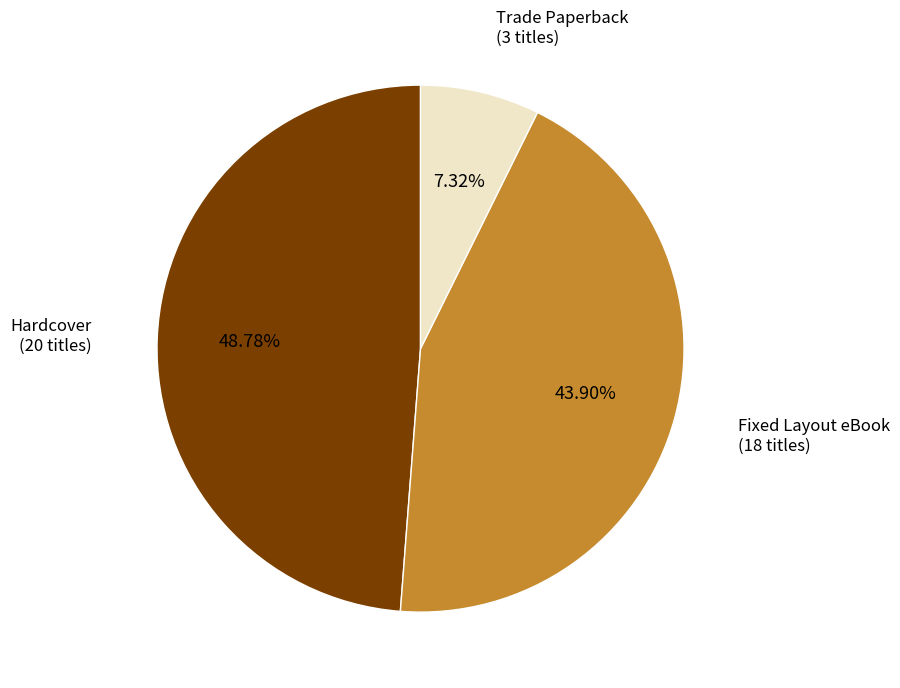

Does any single category account for the majority?

No